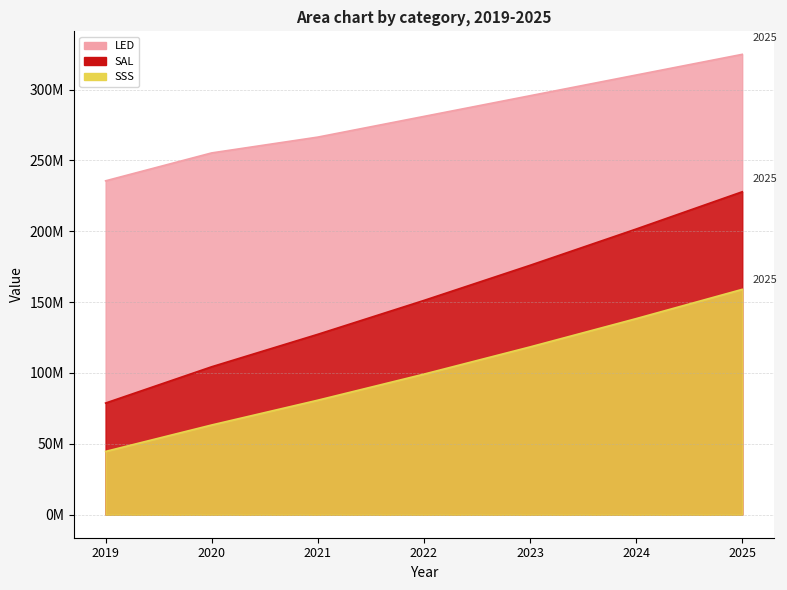

How many values in the LED series are below 281050000?

3